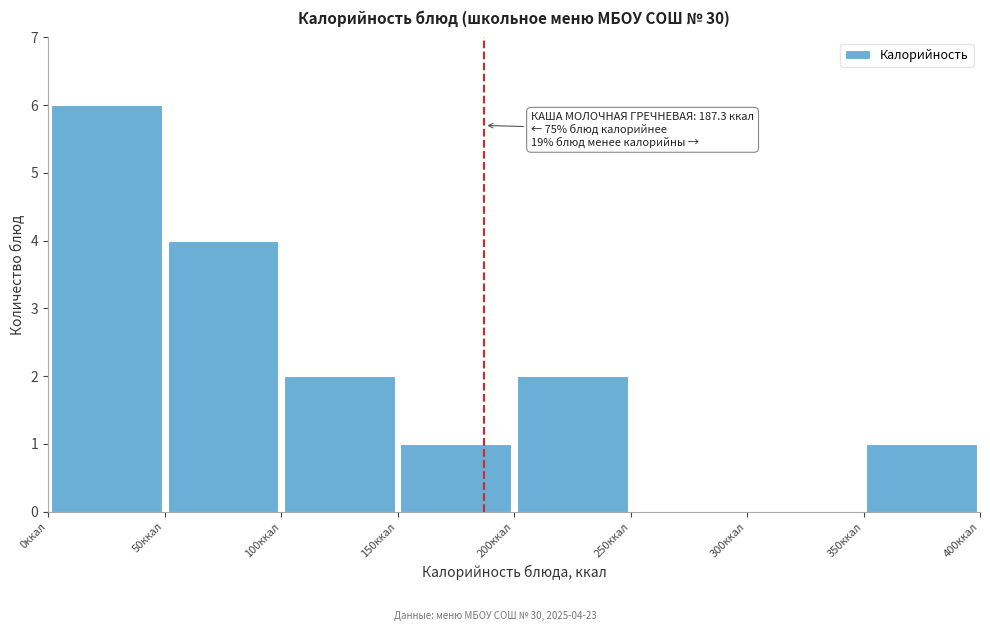

Which range on the x-axis has the tallest bar?

0 to 50